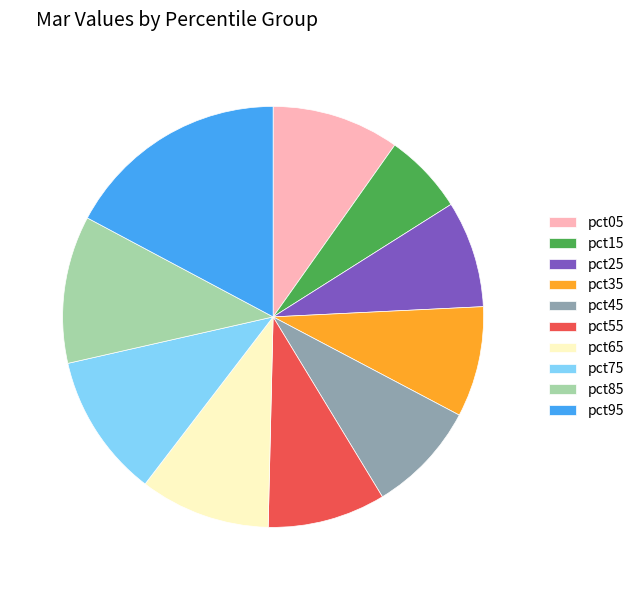

Is the sum of pct05 and pct55 greater than half?

No